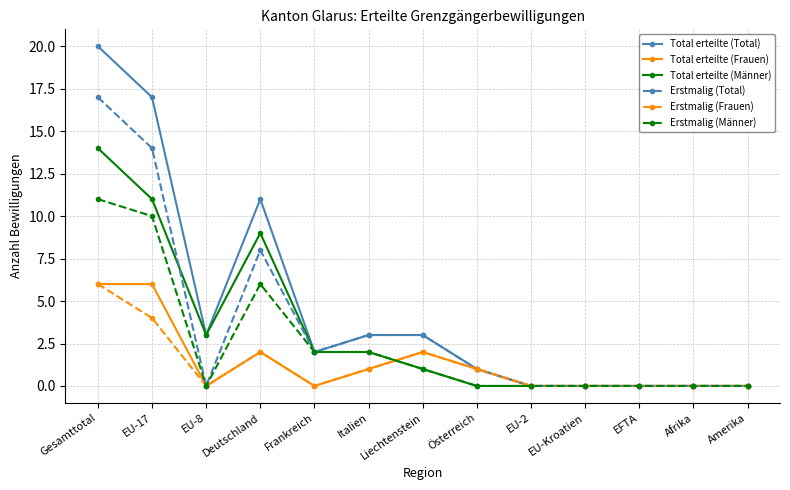

At which category is the sum across all series the highest?

Gesamttotal